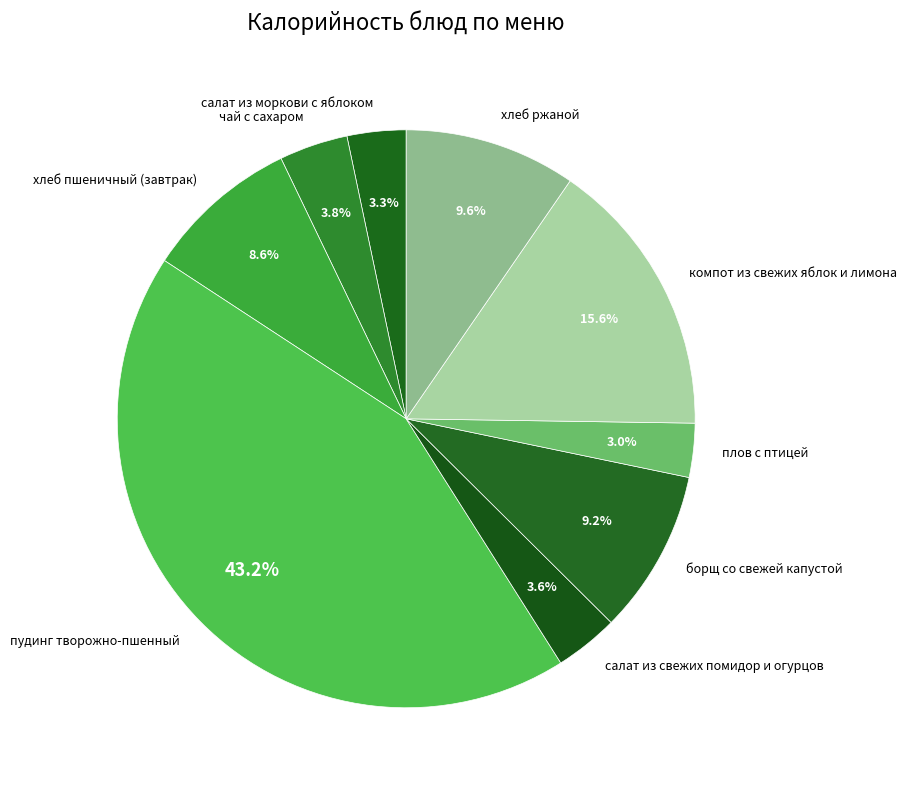

What percentage is the хлеб пшеничный (завтрак) slice, to the nearest percent?

9%